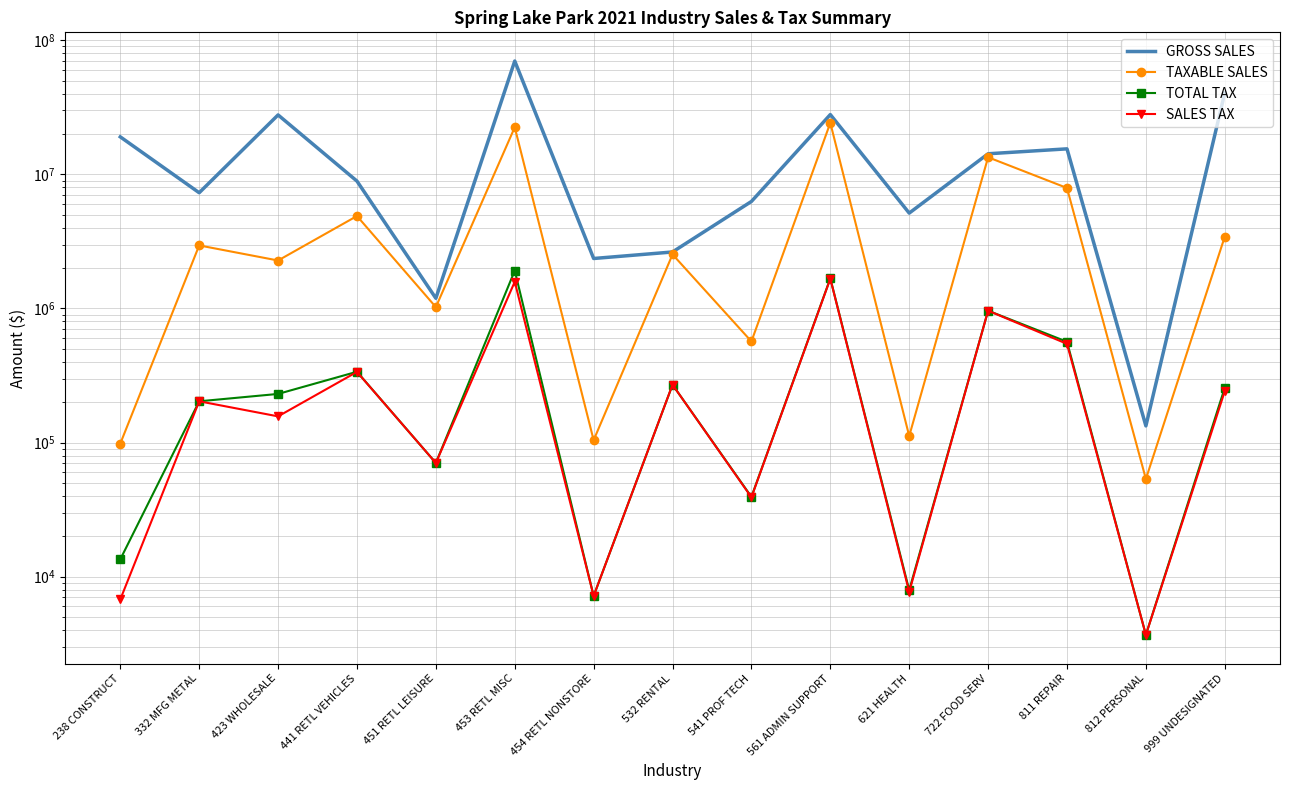

True or false: GROSS SALES and TAXABLE SALES intersect in this chart.

False